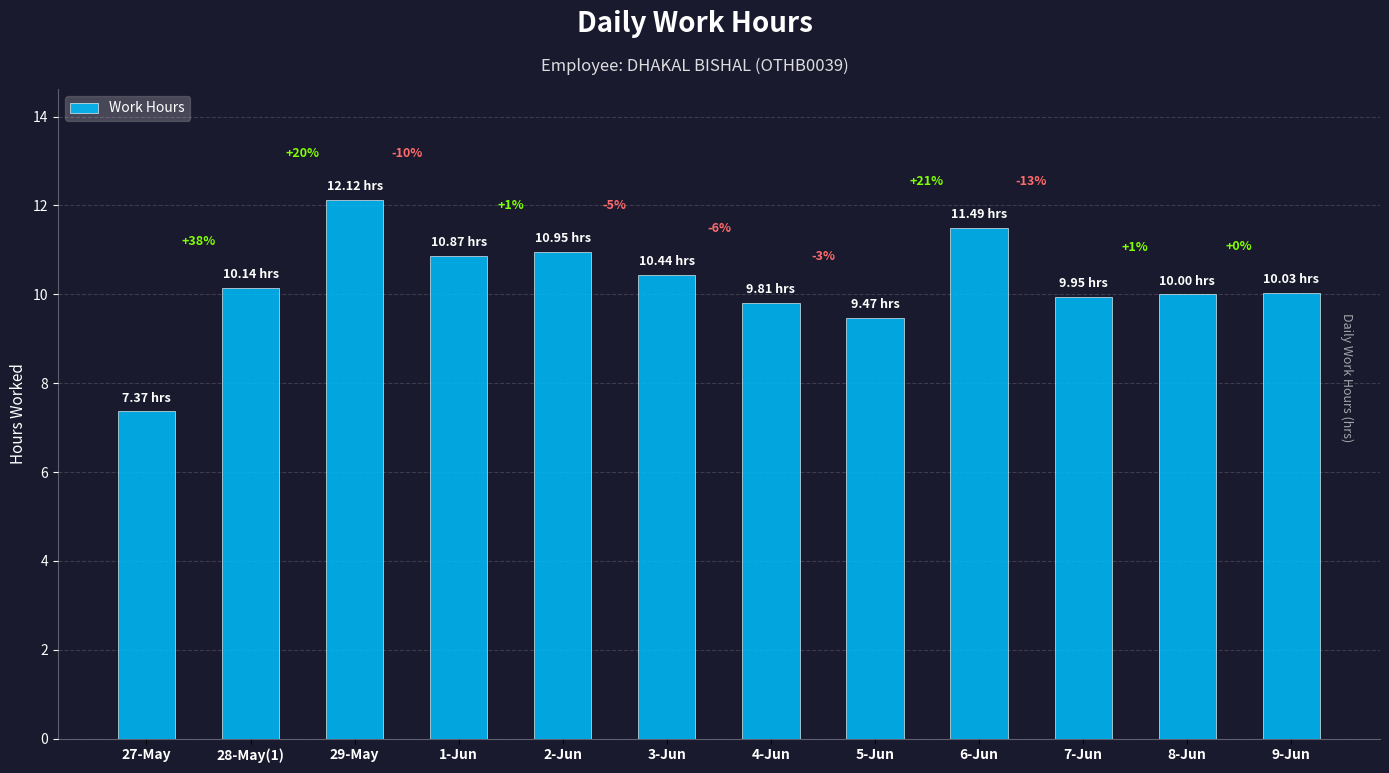

Approximately how many times larger is the value at 28-May(1) compared to 3-Jun?

1.0